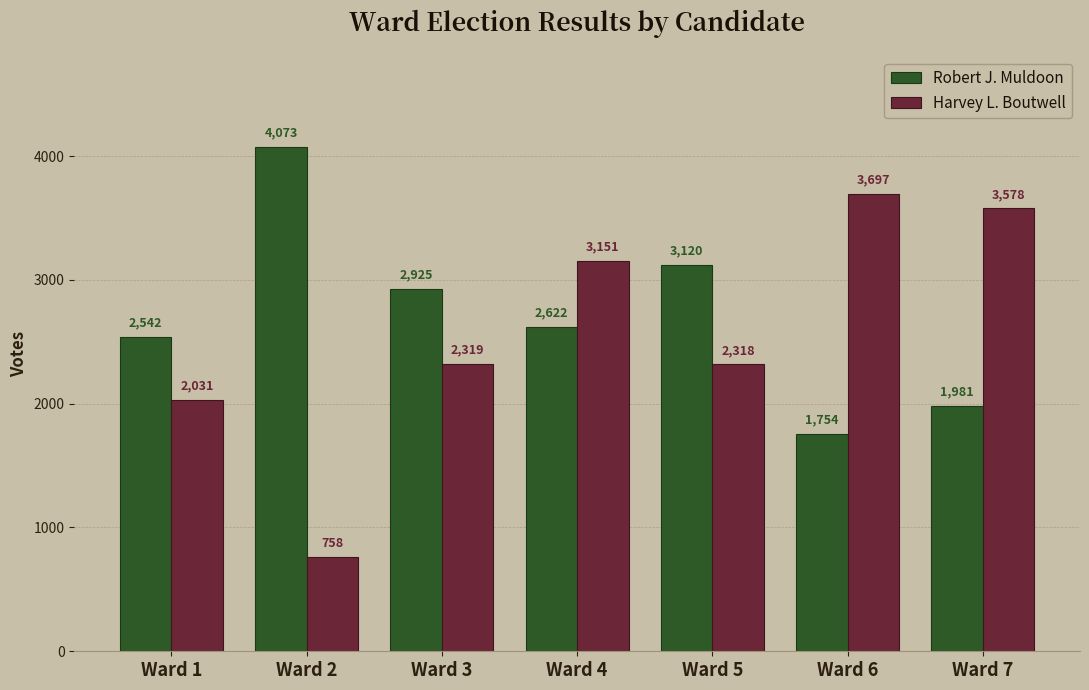

Count the number of categories in the chart.

7